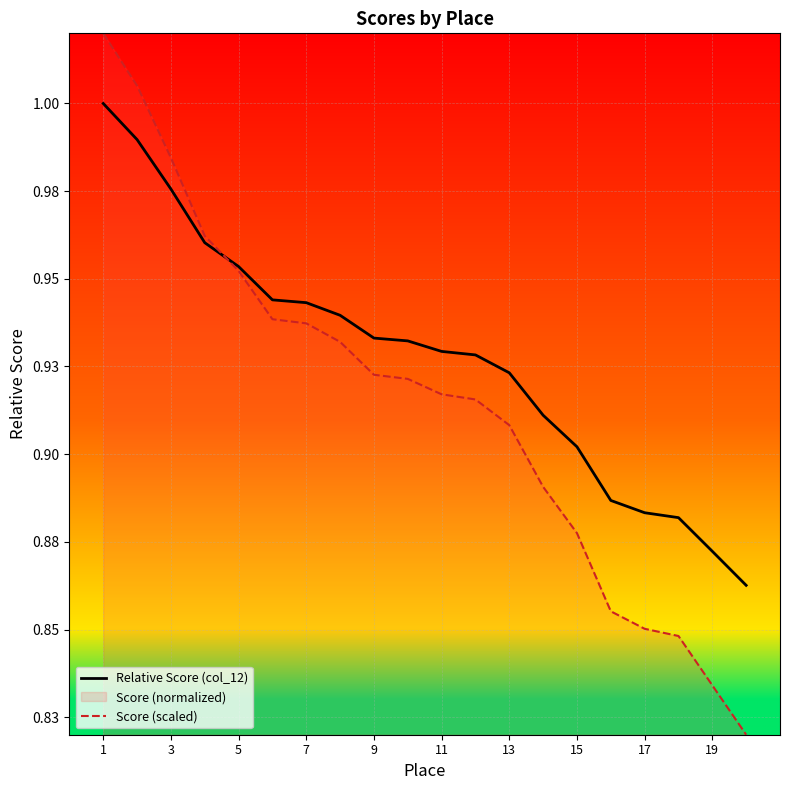

Reading left to right, extract all data points from this chart.

Relative Score (col_12): 1.0	1.0	1.0	1.0	1.0	0.9	0.9	0.9	0.9	0.9	0.9	0.9	0.9	0.9	0.9	0.9	0.9	0.9	0.9	0.9
Score (scaled): 1.0	1.0	1.0	1.0	1.0	0.9	0.9	0.9	0.9	0.9	0.9	0.9	0.9	0.9	0.9	0.9	0.9	0.8	0.8	0.8